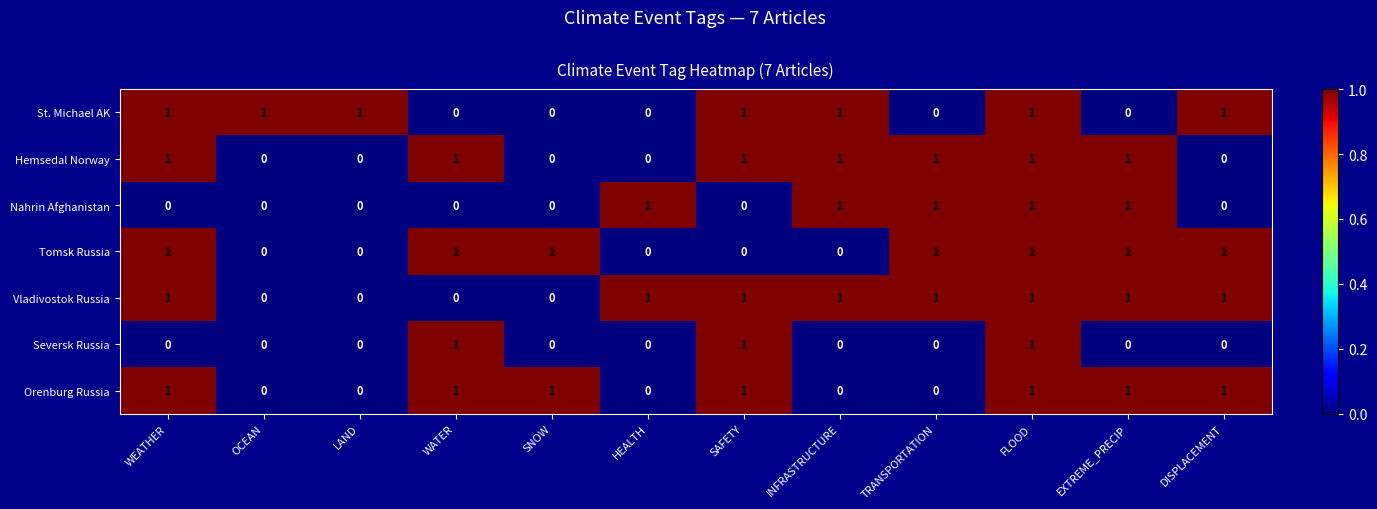

At which category is the sum across all series the highest?

FLOOD